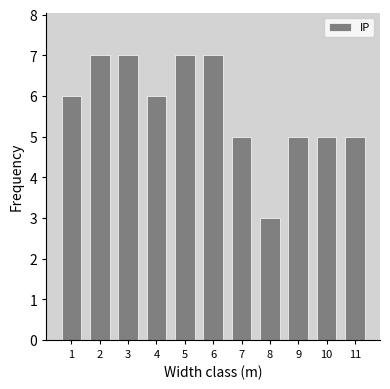

What is the average value?

6